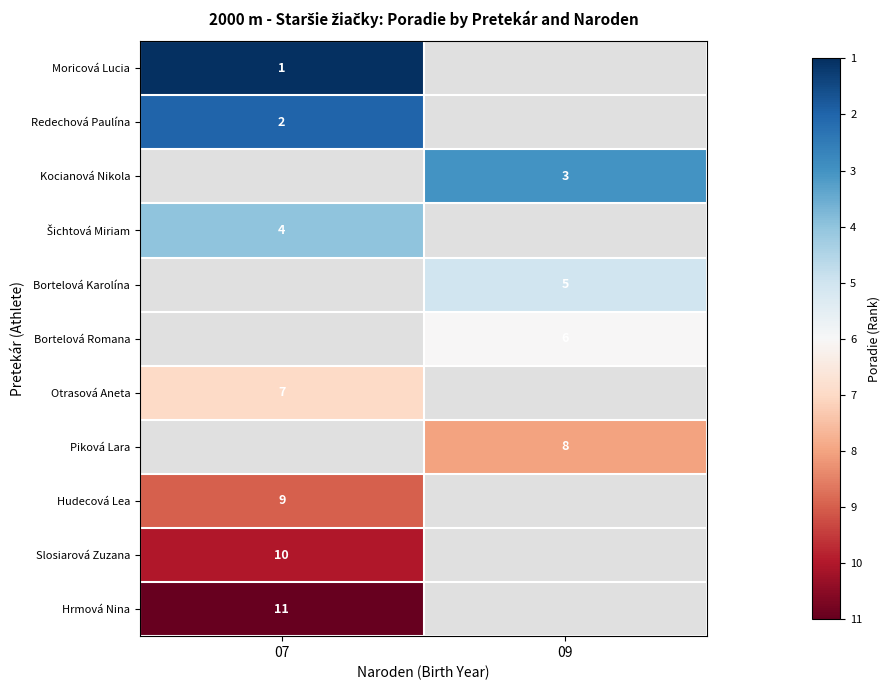

Between 07 and 09, which is larger?

09